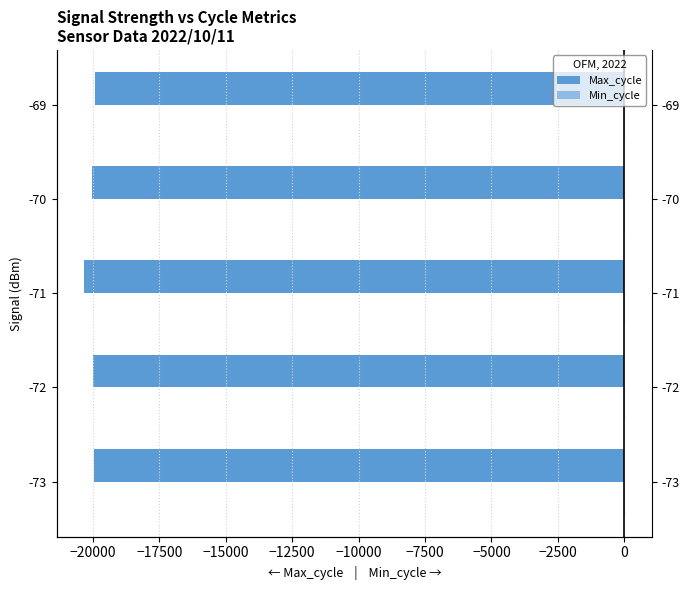

Between -73 and -69, which is larger?

-69